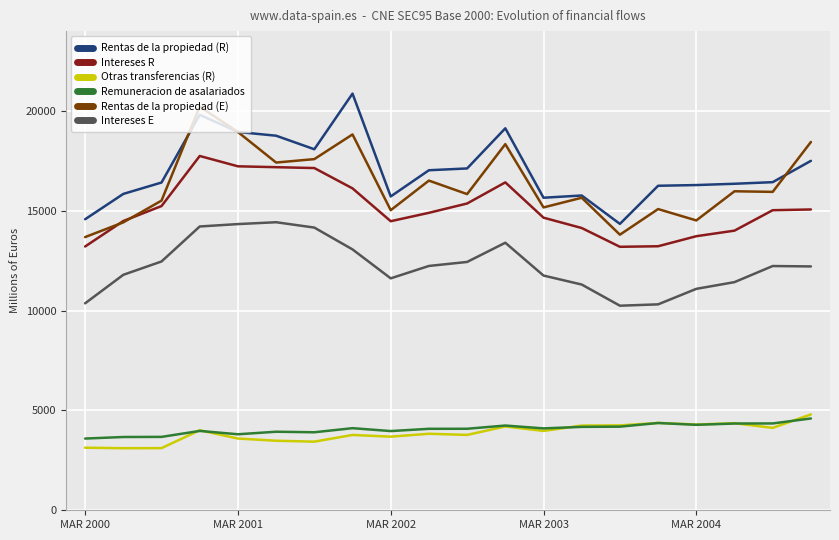

What is the minimum value for Intereses E?

10243